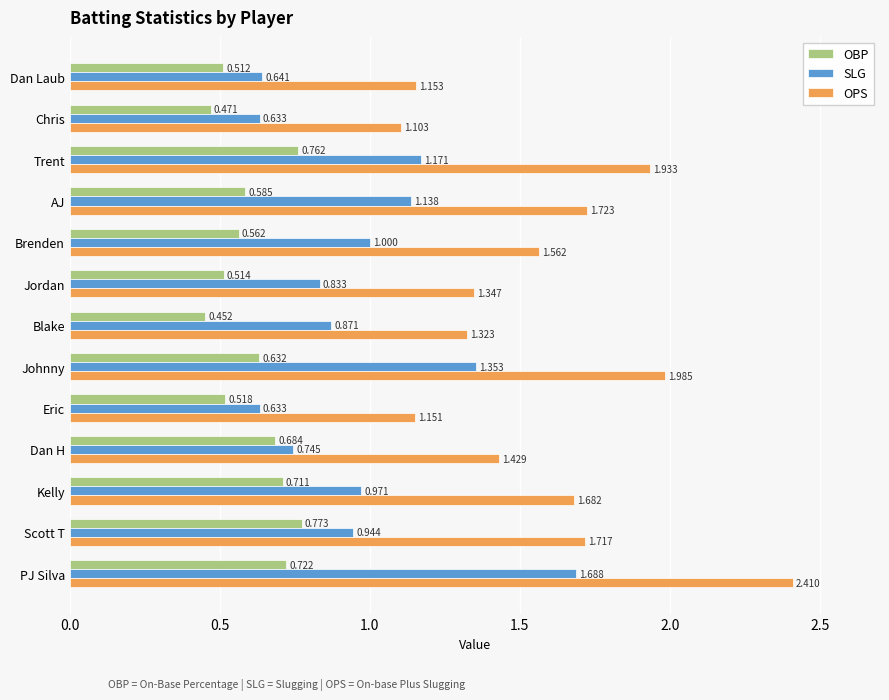

Rank the series at Trent from lowest to highest value.

OBP, SLG, OPS